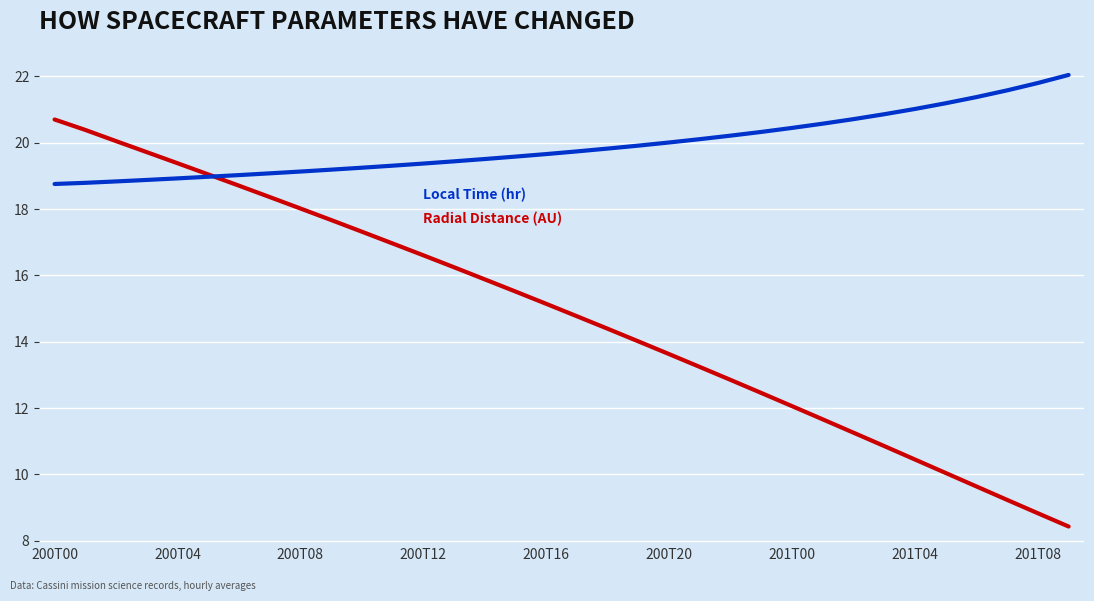

What is the minimum value shown in the chart?

8.4